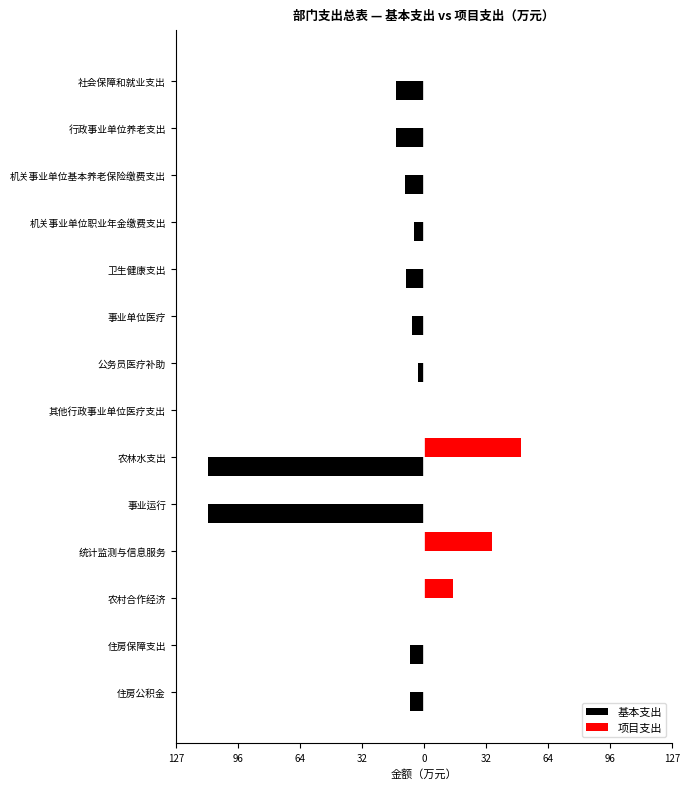

What are all the series names shown in the legend?

基本支出, 项目支出